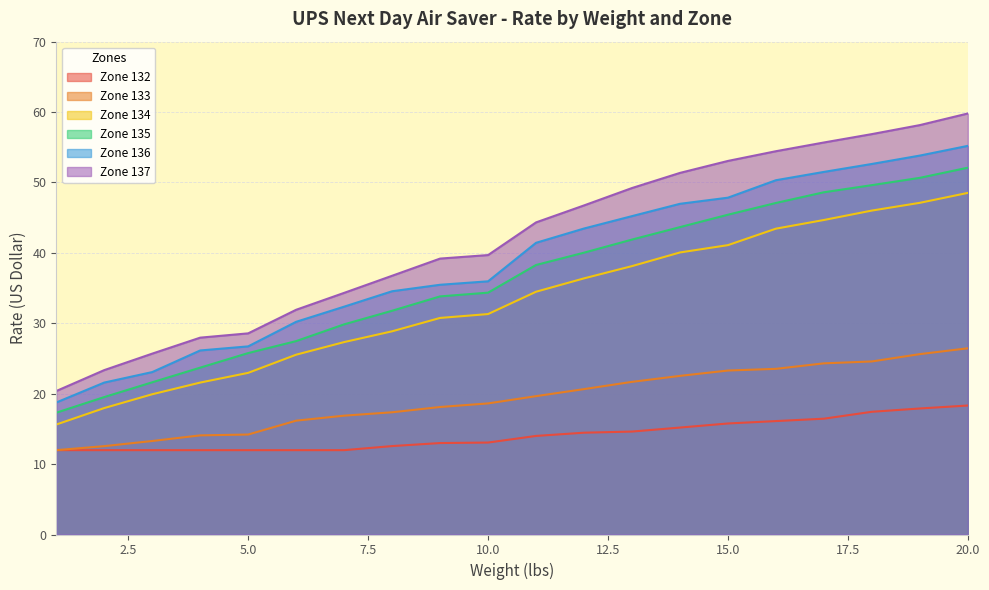

At which label does Zone 136 reach its minimum?

1